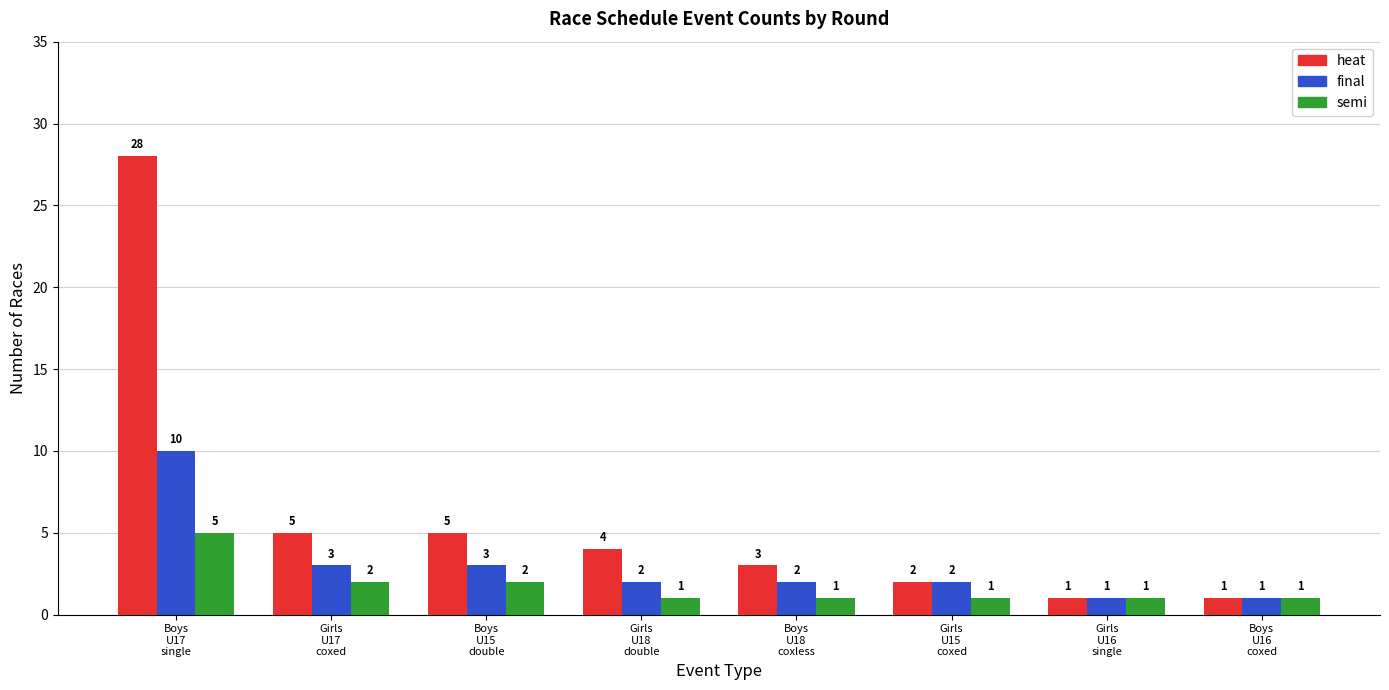

At Boys
U15
double, list the series in order from largest to smallest.

heat, final, semi